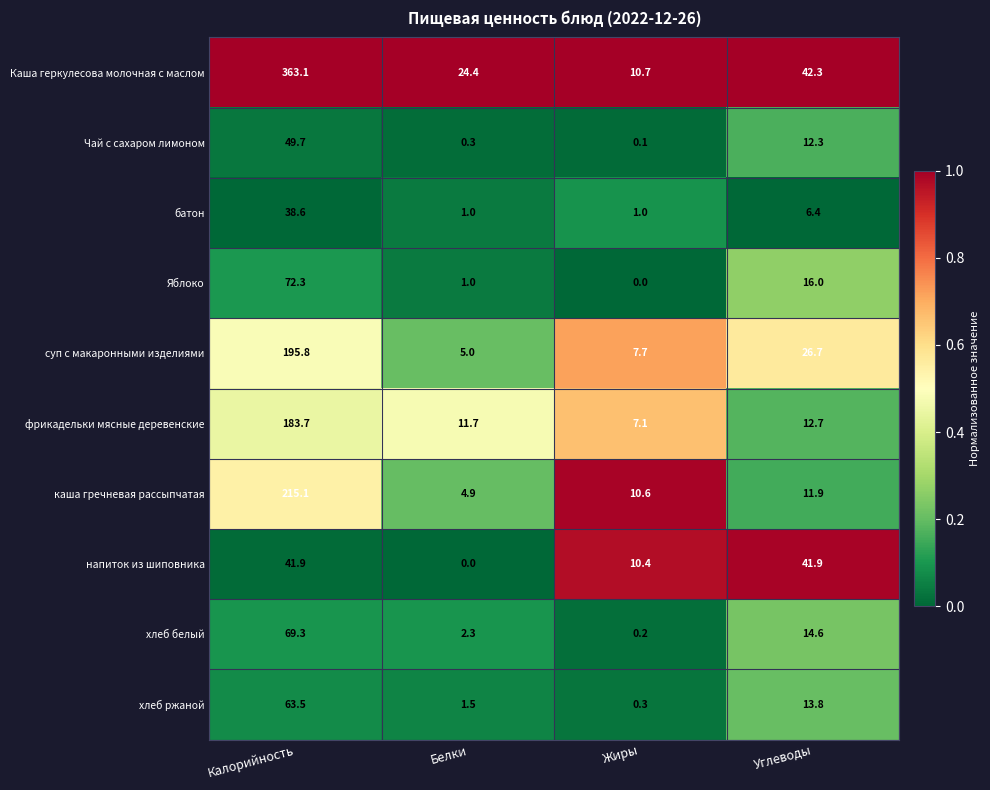

What is the total value across all series at Углеводы?

198.6